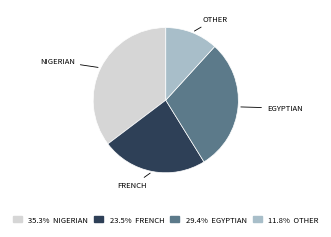

Is there a majority slice in this chart?

No